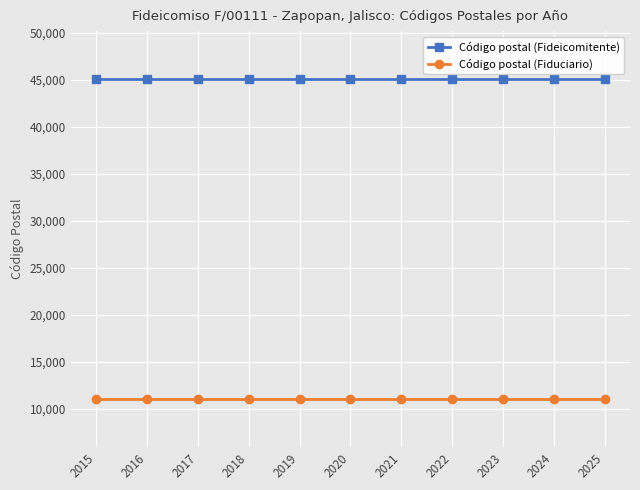

True or false: Código postal (Fideicomitente) and Código postal (Fiduciario) cross at least once.

False